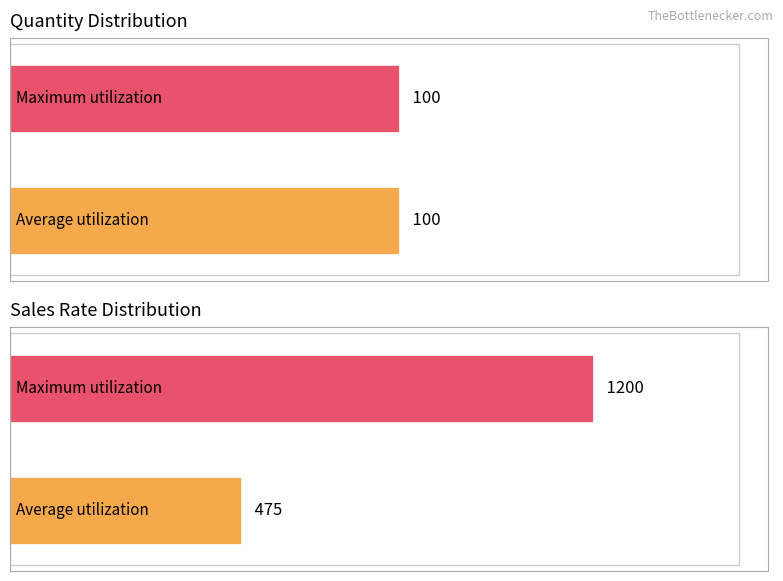

The Sales Rate series shows 147 at F7900. True or false?

False